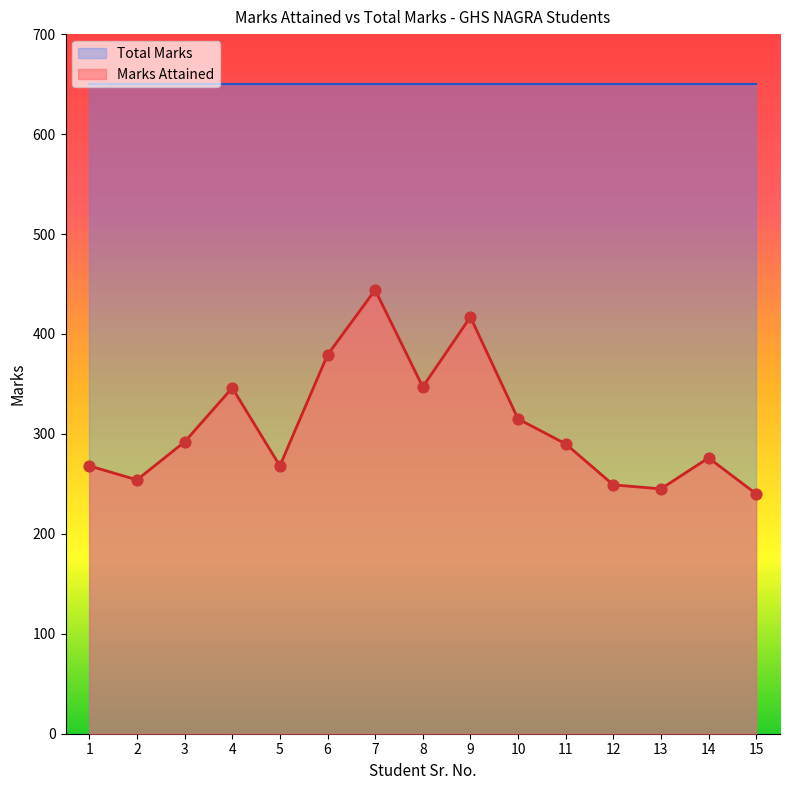

What is the change in value from 7 to 9?

-27